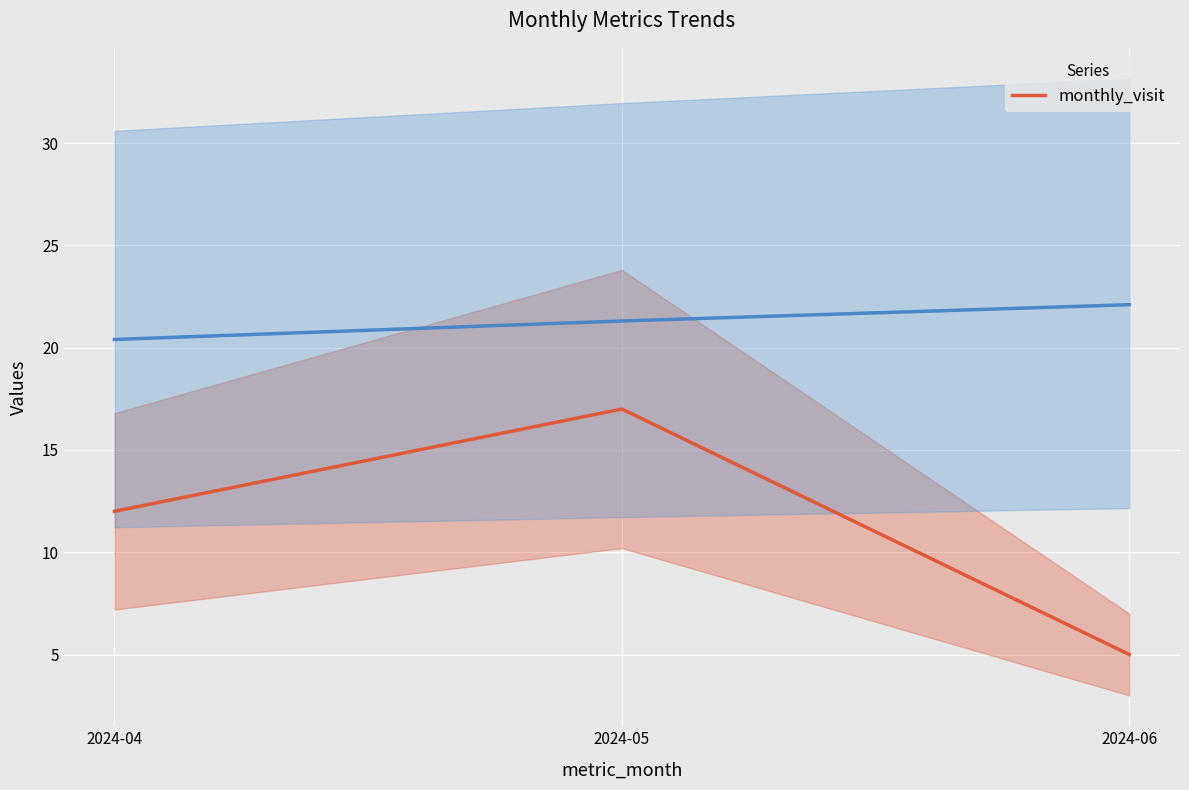

How many data points are less than 12?

1